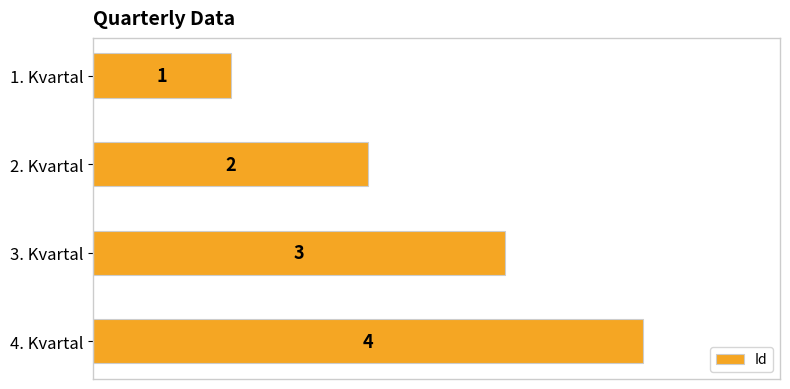

What is the difference between the maximum and minimum values?

3